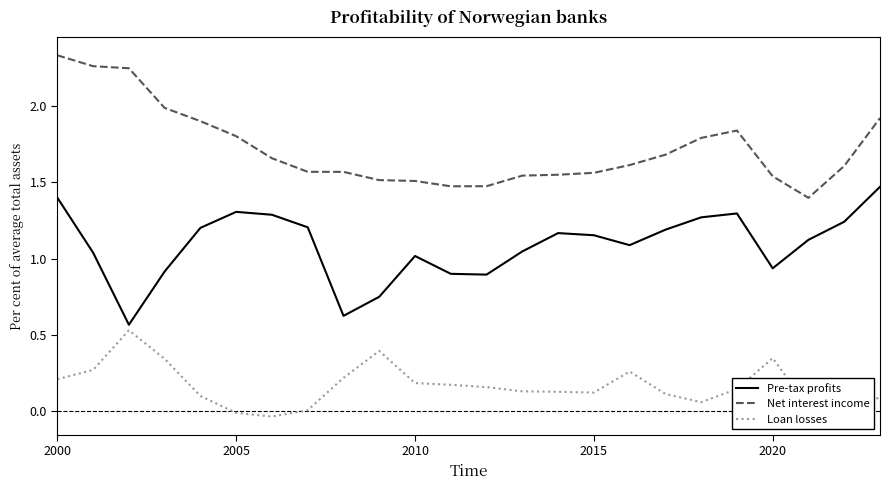

True or false: Net interest income and Loan losses intersect in this chart.

False